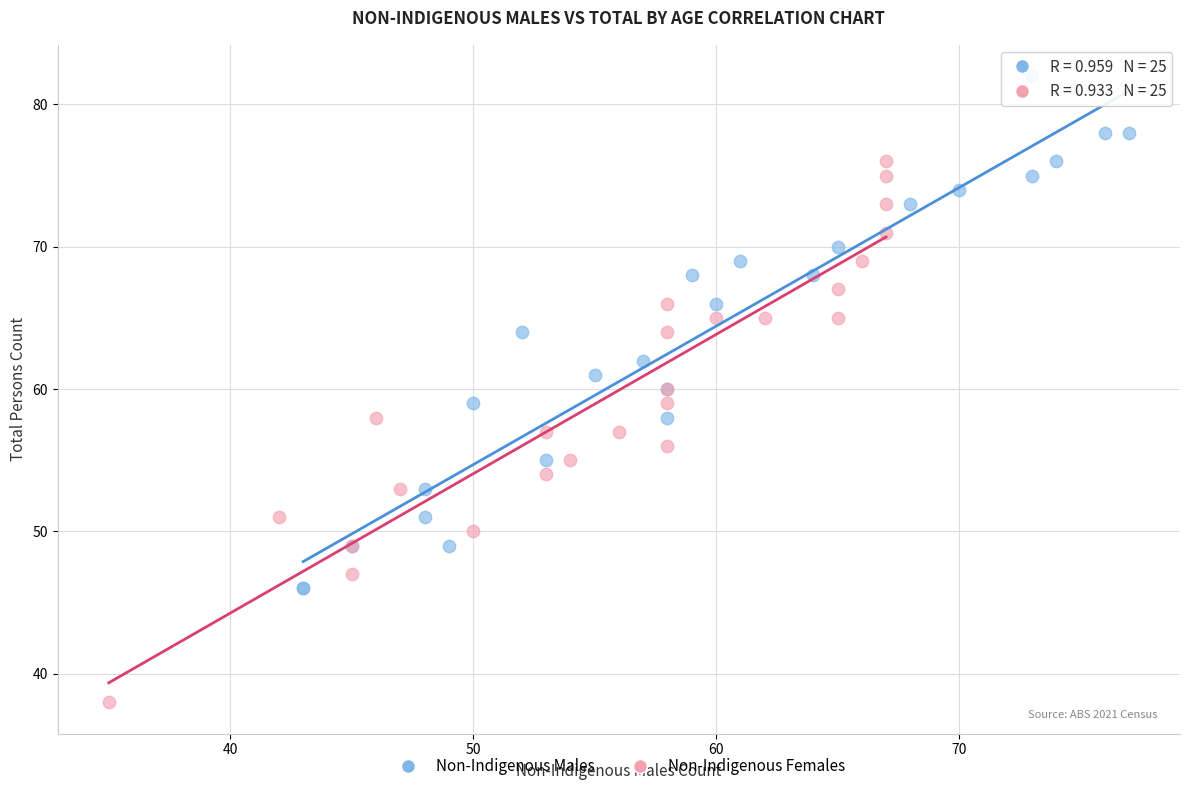

Which series reaches the minimum Y coordinate?

Non-Indigenous Females